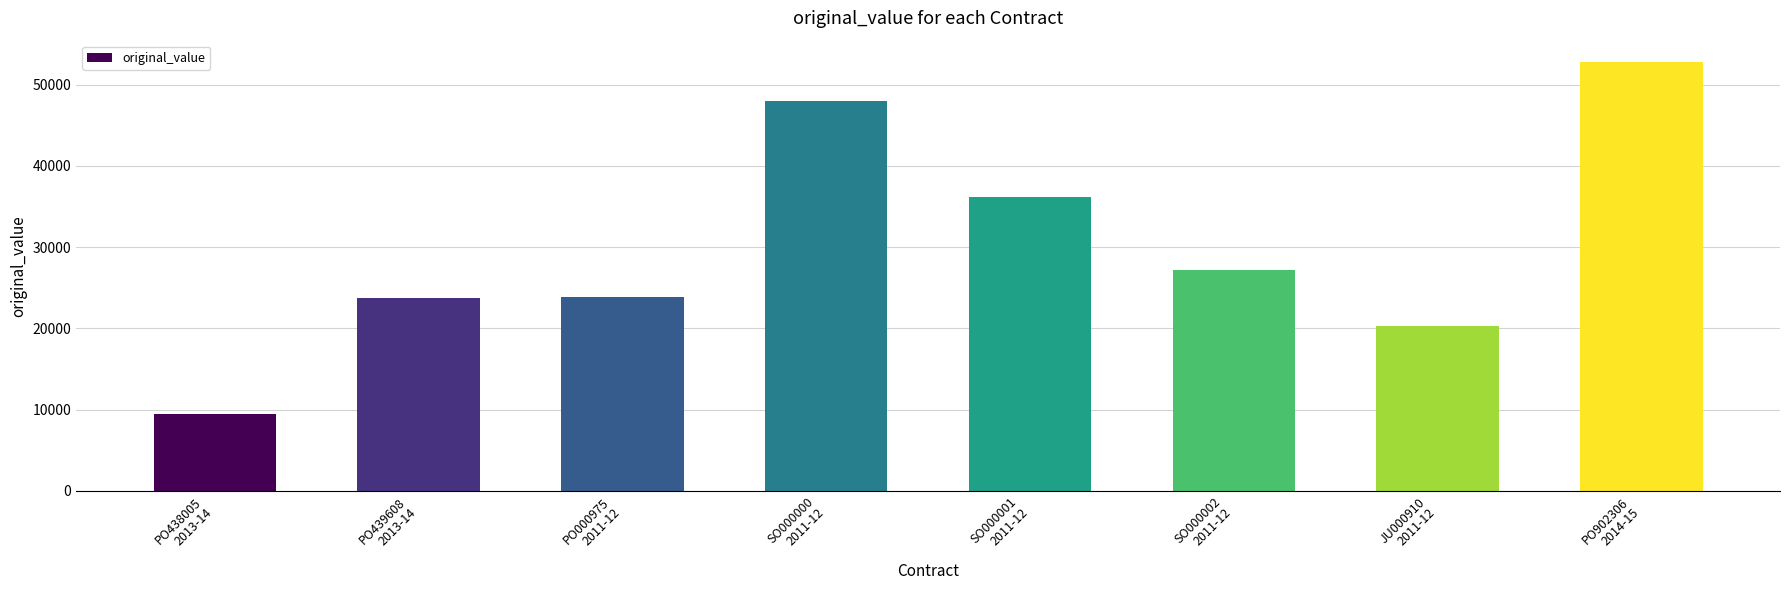

Where does the data first go above 27241?

SO000000
2011-12